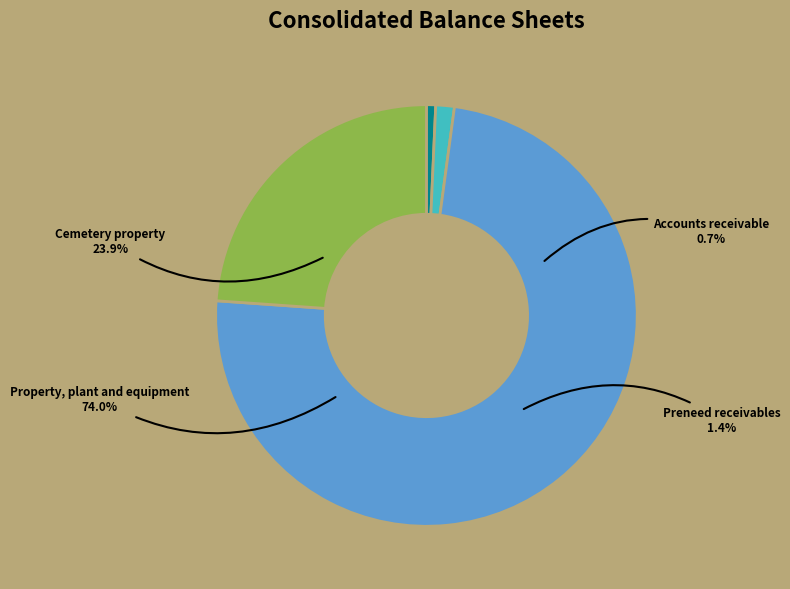

Does Preneed receivables account for over 50% of the chart?

No